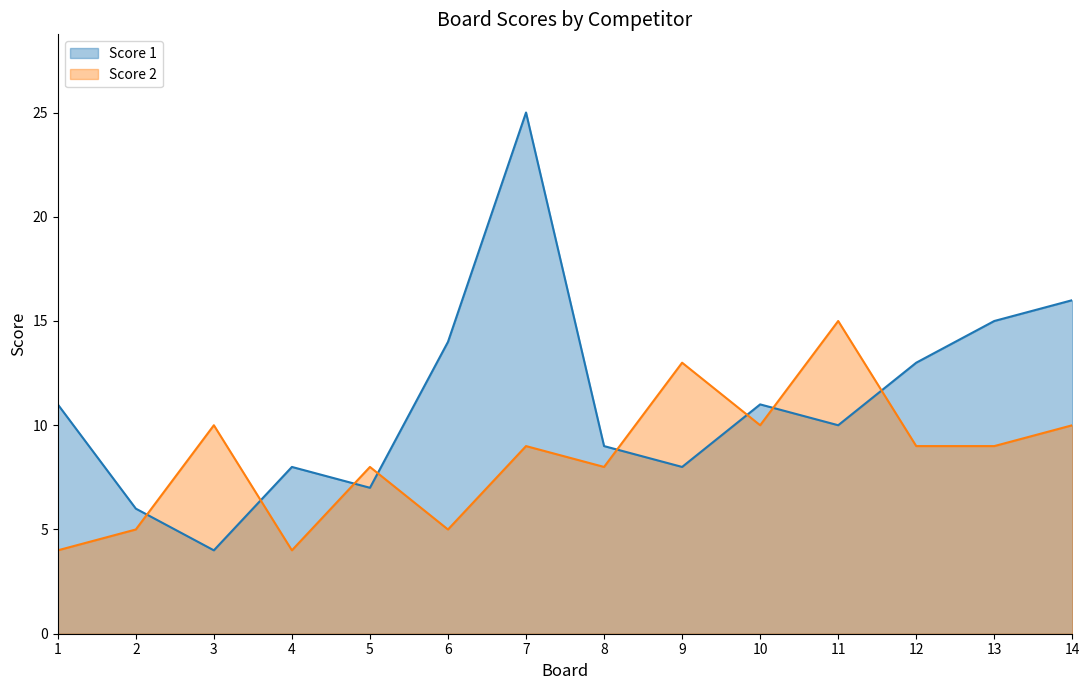

List the series in order of their peak value, highest first.

Score 1, Score 2